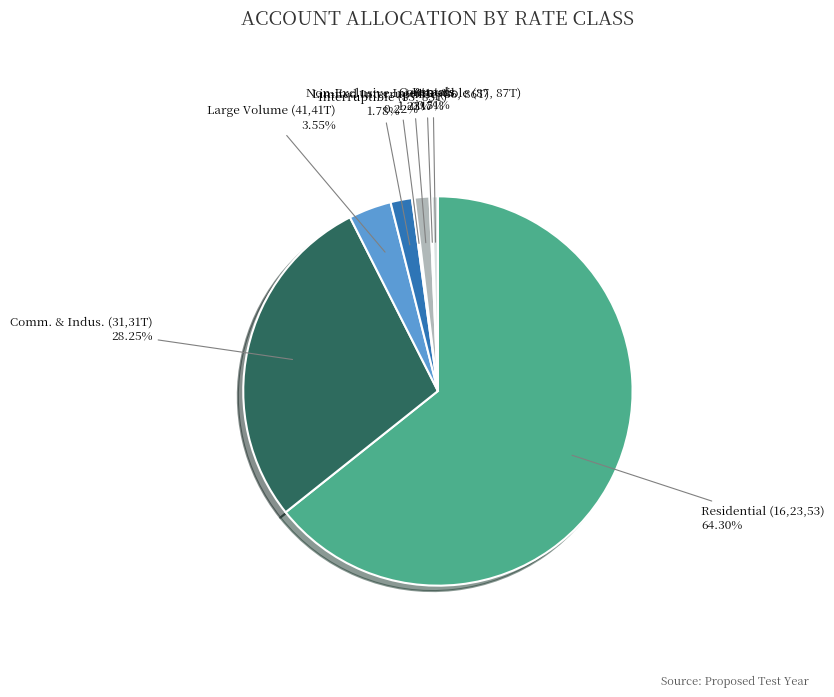

Which category has the smallest portion of the pie?

Contracts